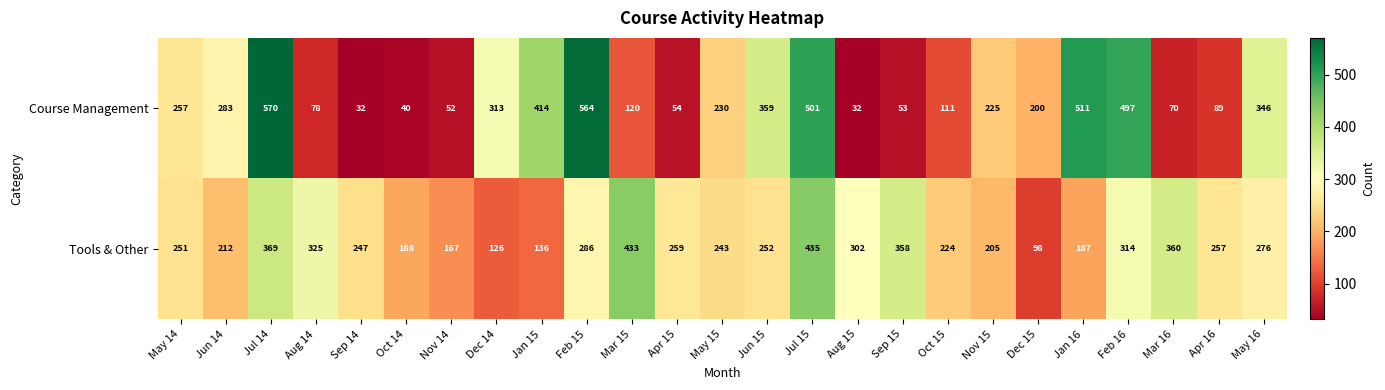

Count the number of data series in this chart.

2